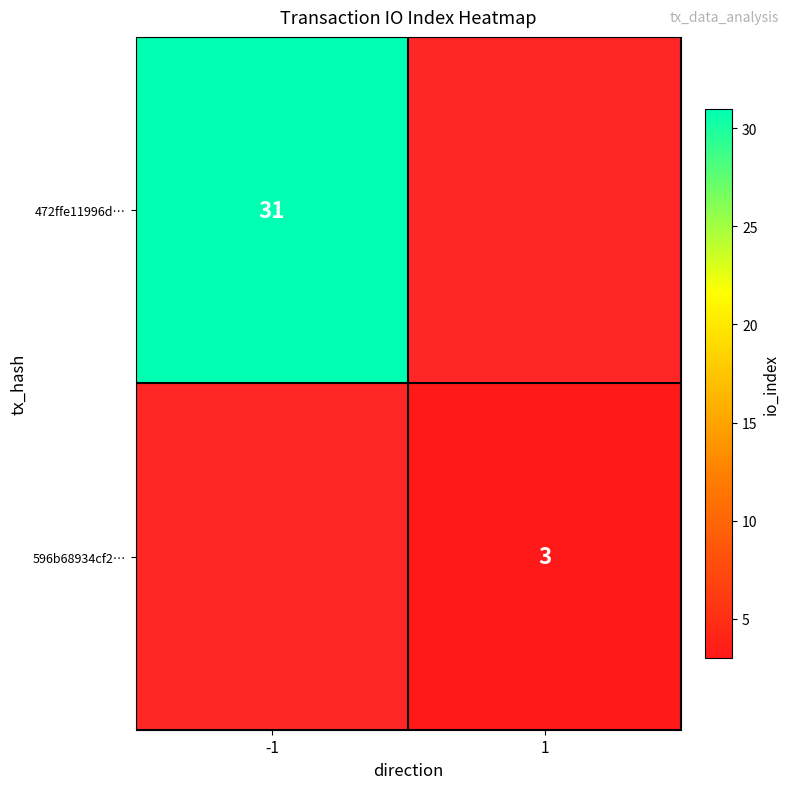

Is the value of 596b68934cf2… at 1 greater than the value of 472ffe11996d… at -1?

No